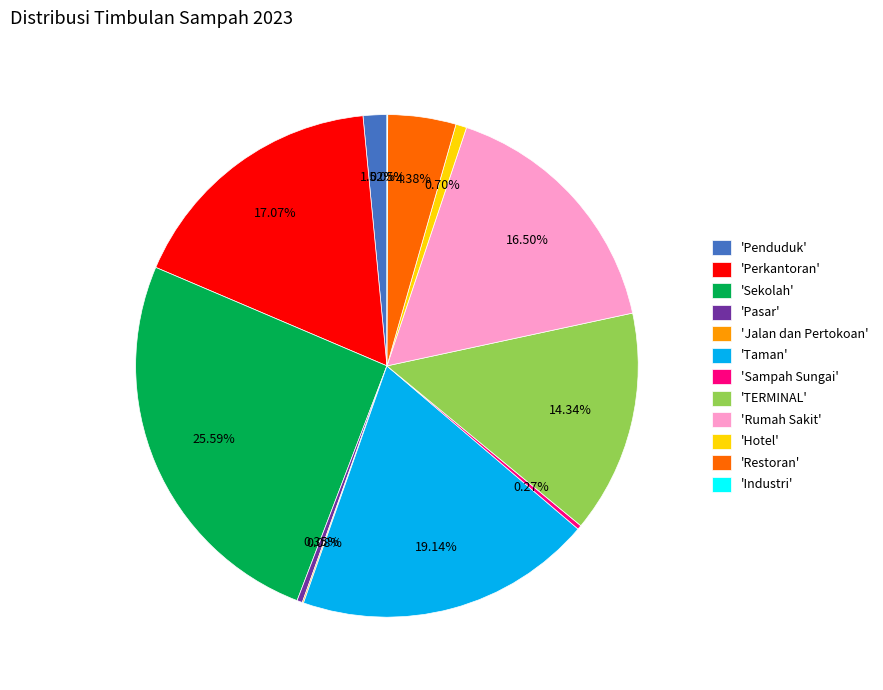

Between 'Restoran' and 'Pasar', which is larger?

'Restoran'